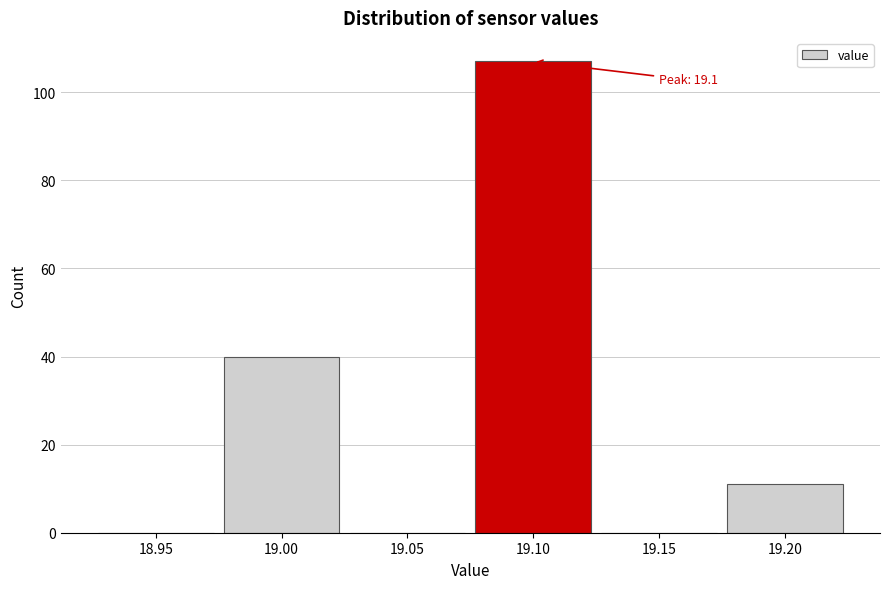

Reading left to right, transcribe all the data shown in this chart.

18.95=0	19.00=40	19.05=0	19.10=107	19.15=0	19.20=11